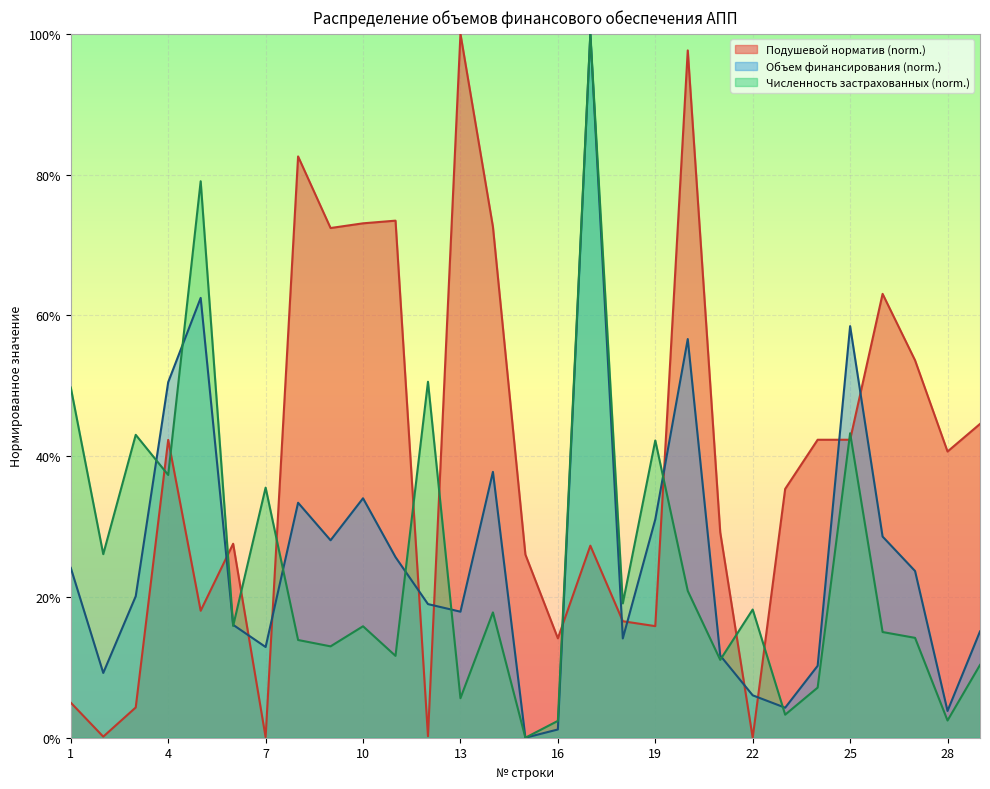

True or false: Численность застрахованных на 01.03 has a value of 43.0 at 3.

True